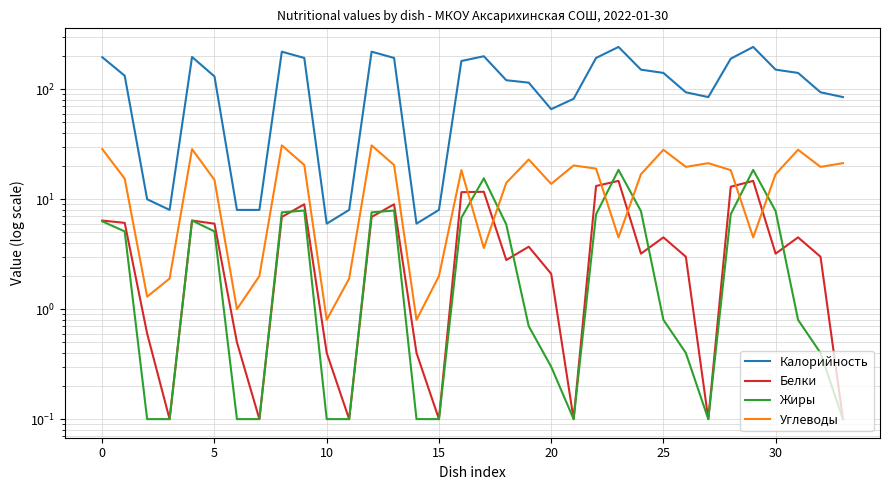

How many categories are shown in the chart?

34